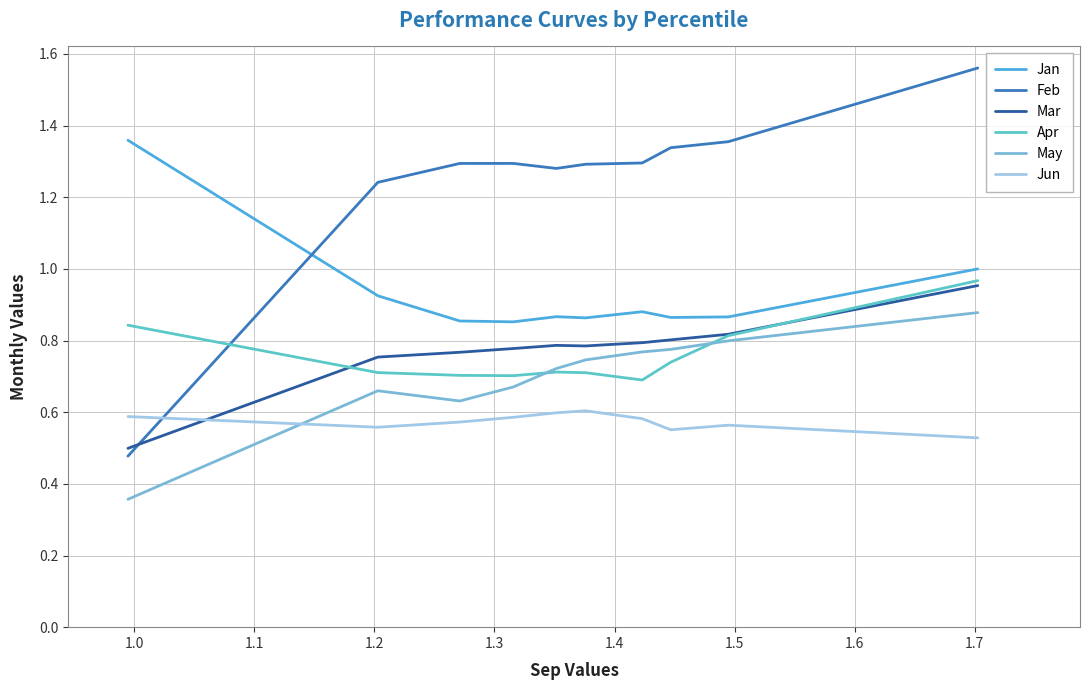

True or false: Jun and Jan intersect in this chart.

False